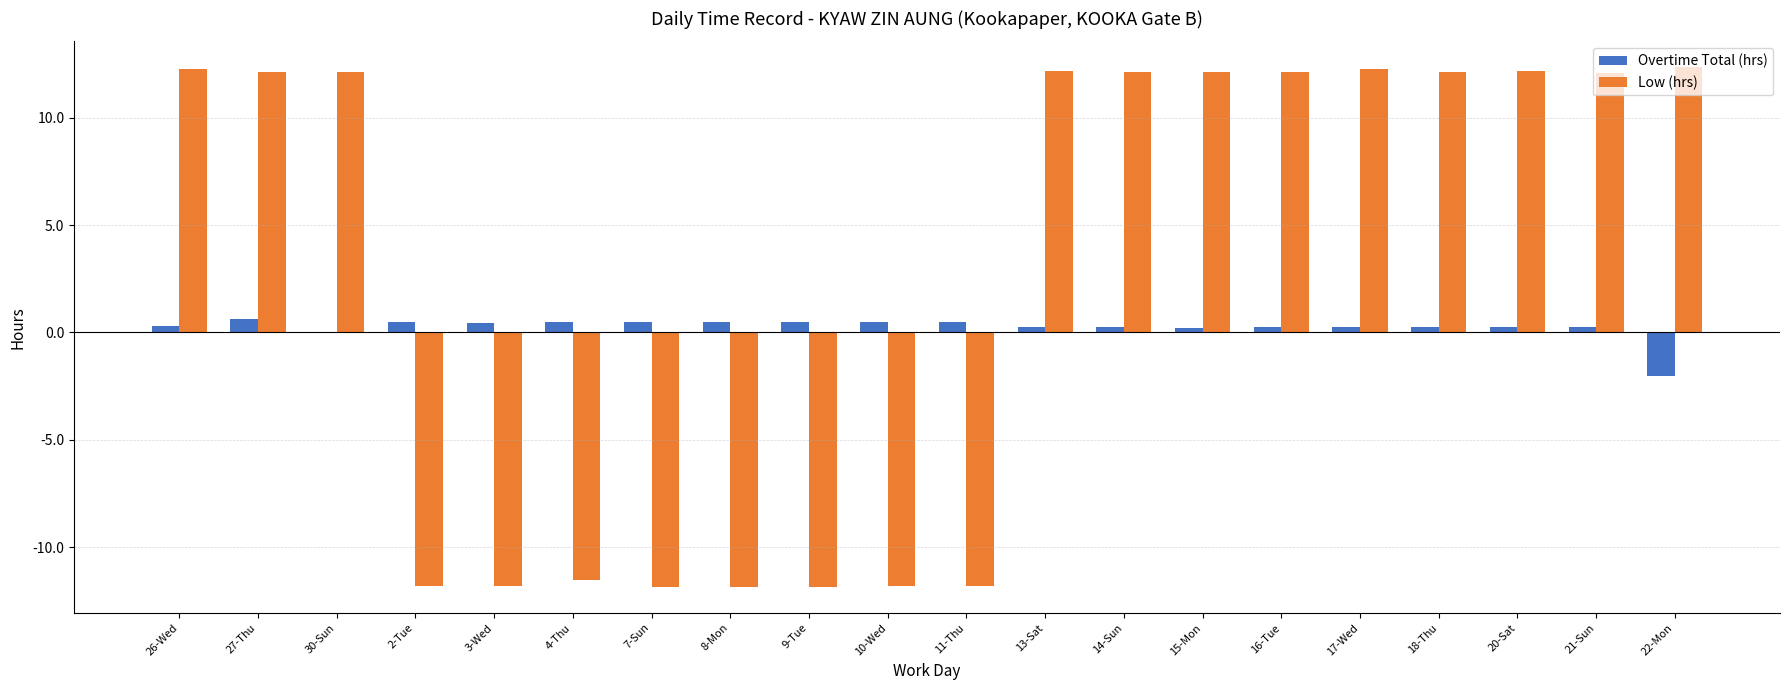

What is the spread (max minus min) of values at 13-Sat?

11.9